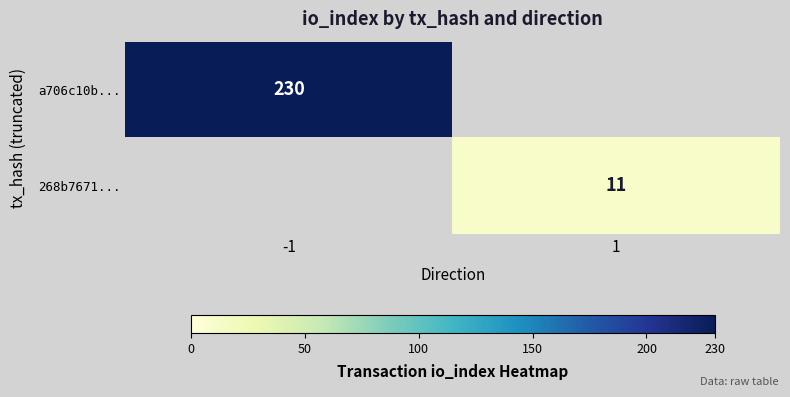

Is it true that a706c10b... equals 323 at -1?

False